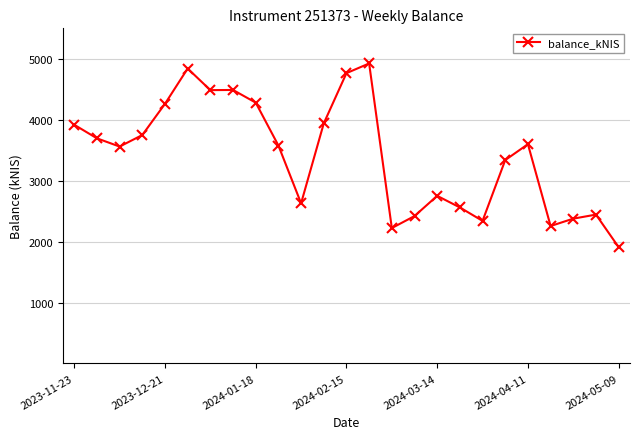

What is the sum of all values?

85319.9